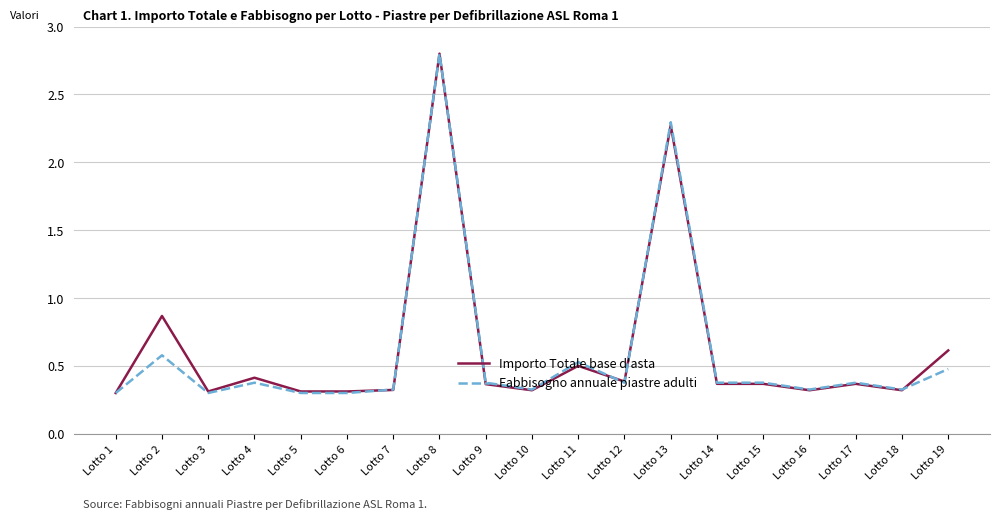

What value does the Importo Totale base d'asta series have at Lotto 6?

0.3